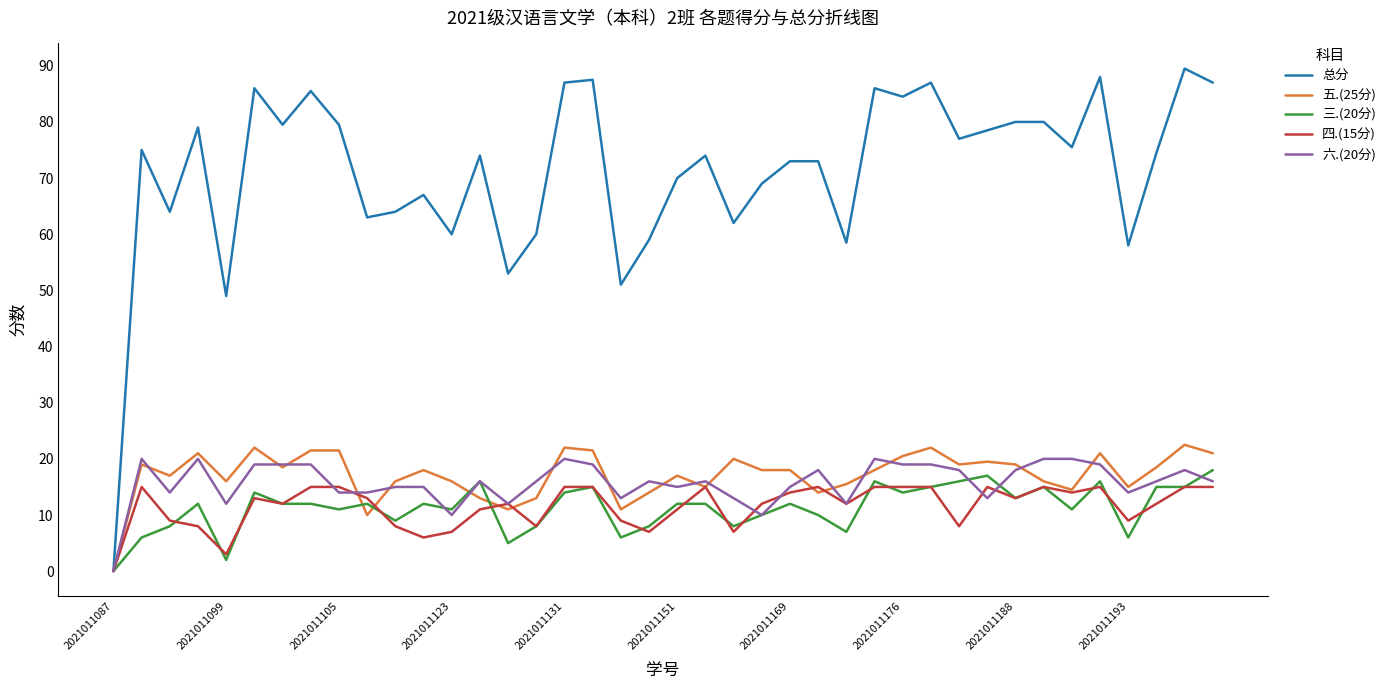

Which series has the largest range (max minus min)?

总分